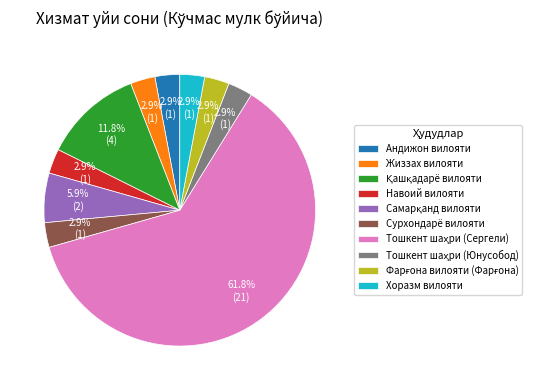

Approximately how many times larger is the value at Жиззах вилояти compared to Навоий вилояти?

1.0